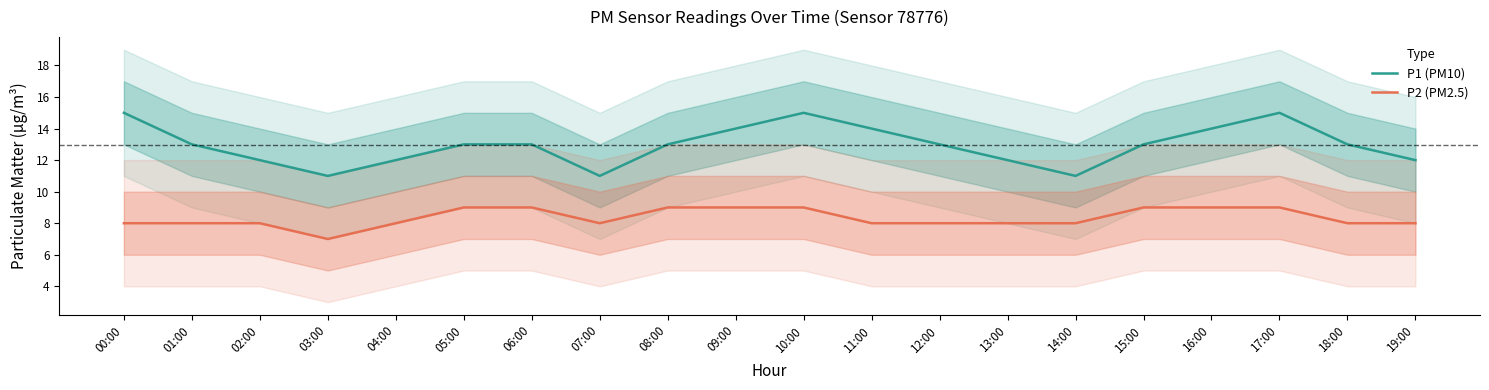

Is the value of P1 (PM10) at 19:00 greater than the value of P2 (PM2.5) at 02:00?

Yes